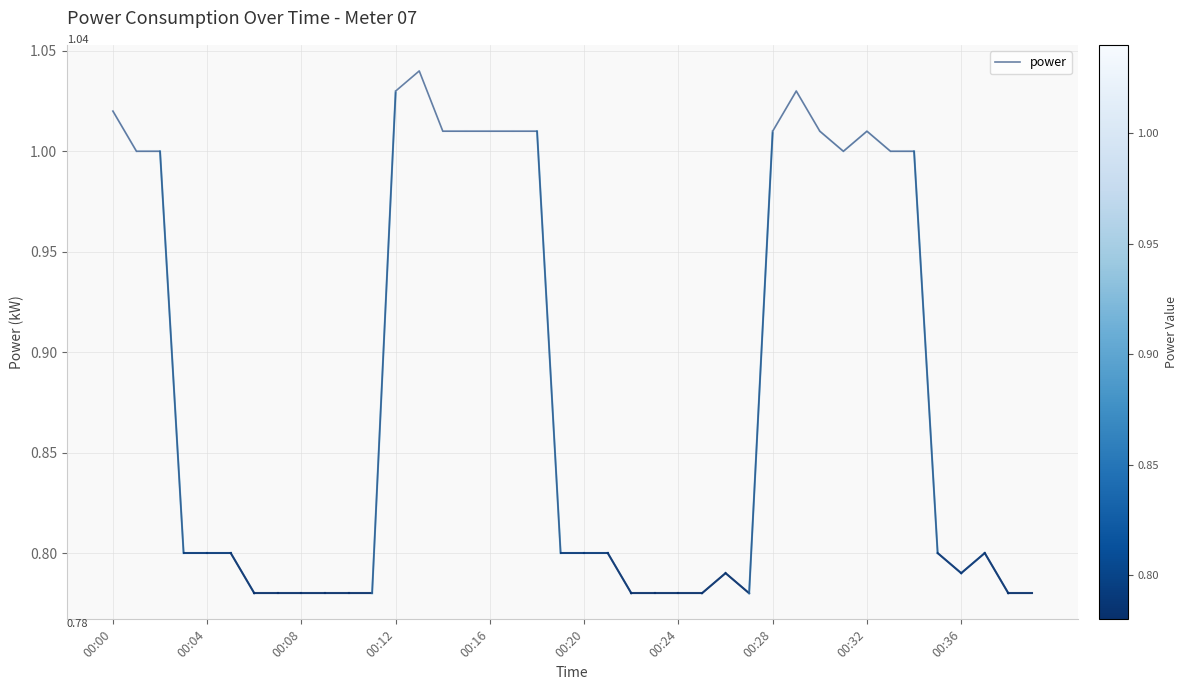

What is the label of the 23rd point from the right?

17